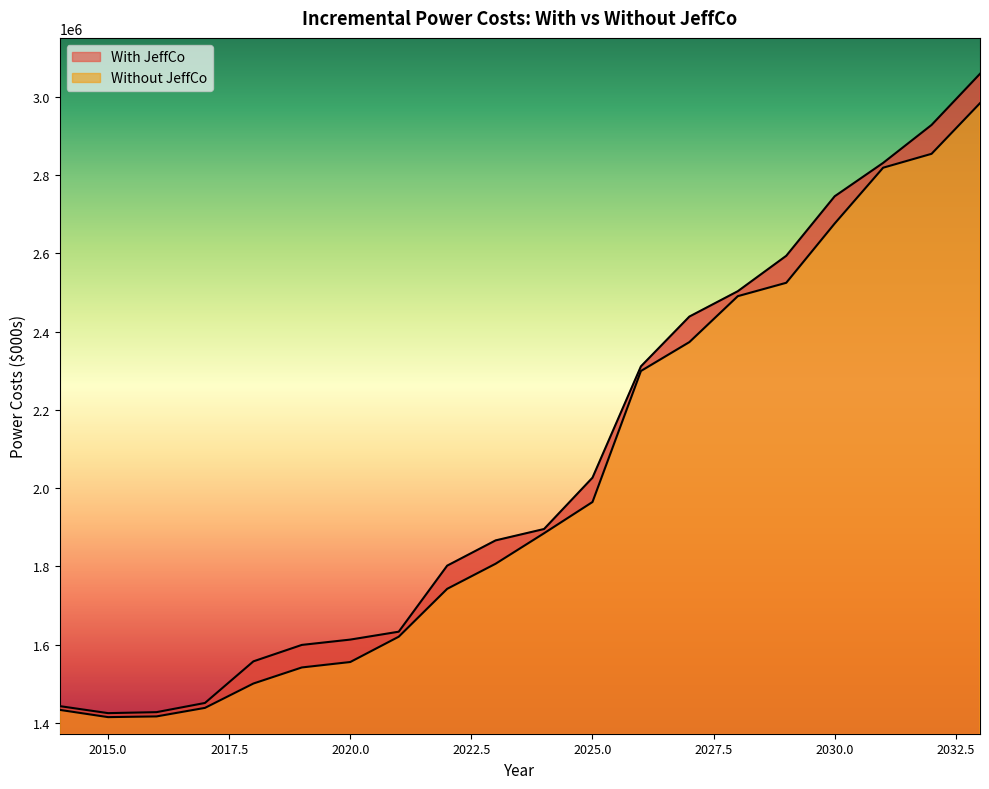

Reading left to right, what are all the values shown in this chart?

With JeffCo: 2014=1442612.3	2015=1424658.6	2016=1427185.7	2017=1450689.4	2018=1557064.5	2019=1599086.4	2020=1612688.7	2021=1632860.3	2022=1801719.2	2023=1866311.5	2024=1895397.4	2025=2026641.3	2026=2311276.2	2027=2438545.6	2028=2503416.5	2029=2593931.7	2030=2746111.4	2031=2831451.1	2032=2928500.3	2033=3059285.1
Without JeffCo: 2014=1433014.2	2015=1414449.4	2016=1416278.9	2017=1438119.1	2018=1500397.6	2019=1541477.5	2020=1555382.9	2021=1620070.6	2022=1742452.0	2023=1806639.4	2024=1884569.7	2025=1964477.8	2026=2299454.3	2027=2373296.4	2028=2490775.4	2029=2524945.5	2030=2676505.6	2031=2819185.3	2032=2854706.0	2033=2984220.1